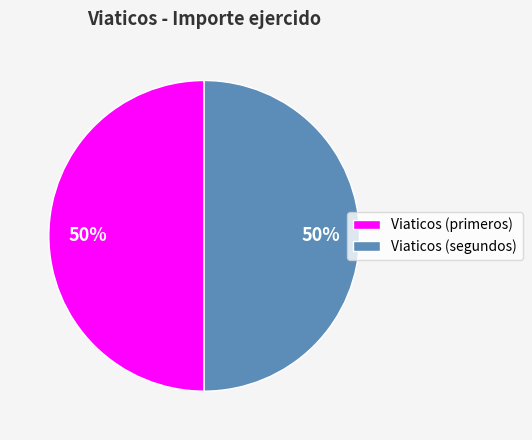

To the nearest percent, what percentage of the pie is Viaticos (segundos)?

50%